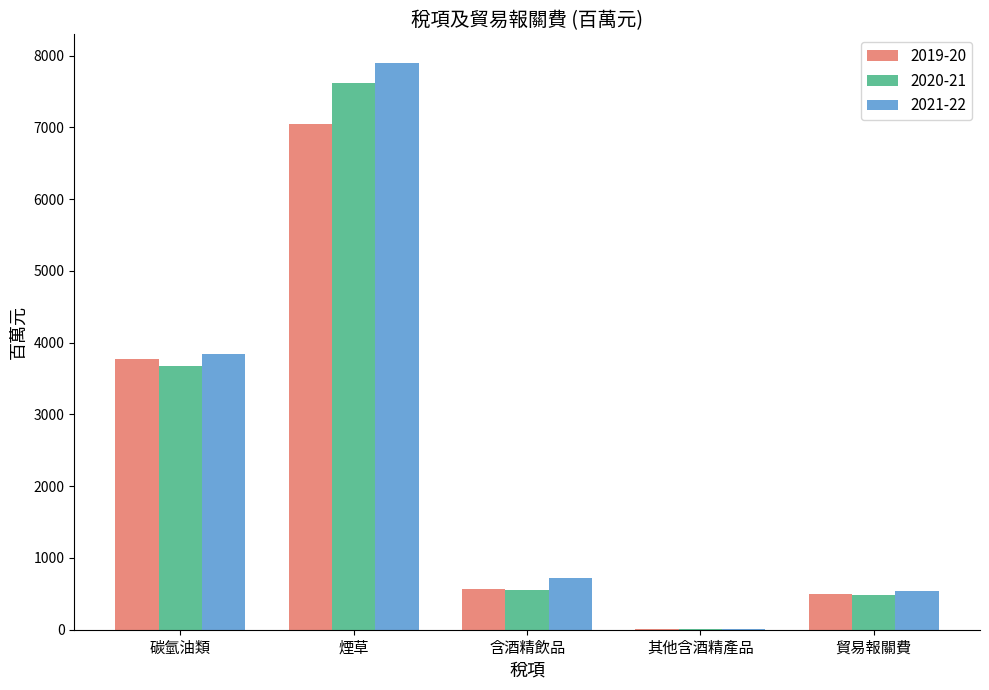

The value of 2019-20 at 煙草 is 9222. True or false?

False